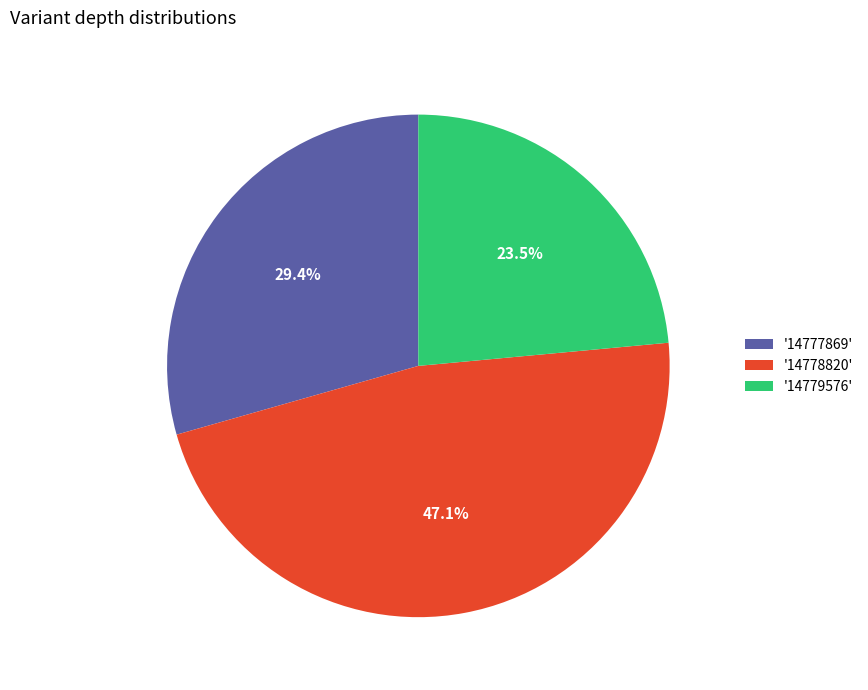

Does any single category account for the majority?

No